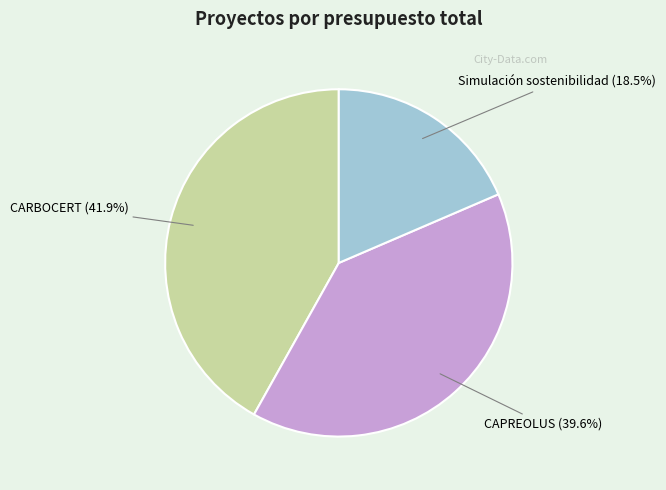

Which category has the smallest portion of the pie?

Simulación sostenibilidad